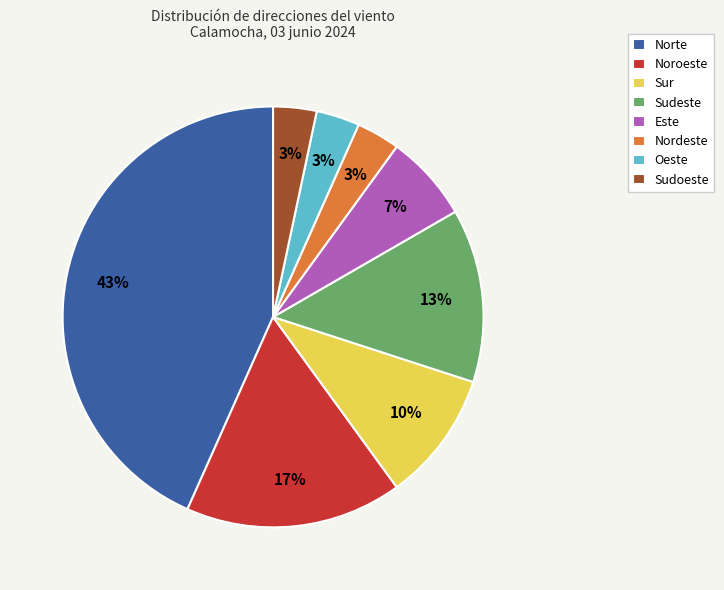

To the nearest percent, what is the difference between the largest and smallest slice percentages?

40%